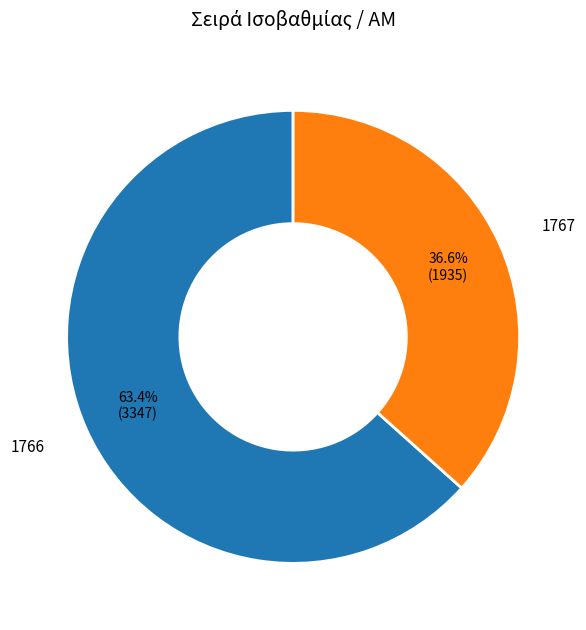

What percentage is the 1767 slice, to the nearest percent?

37%